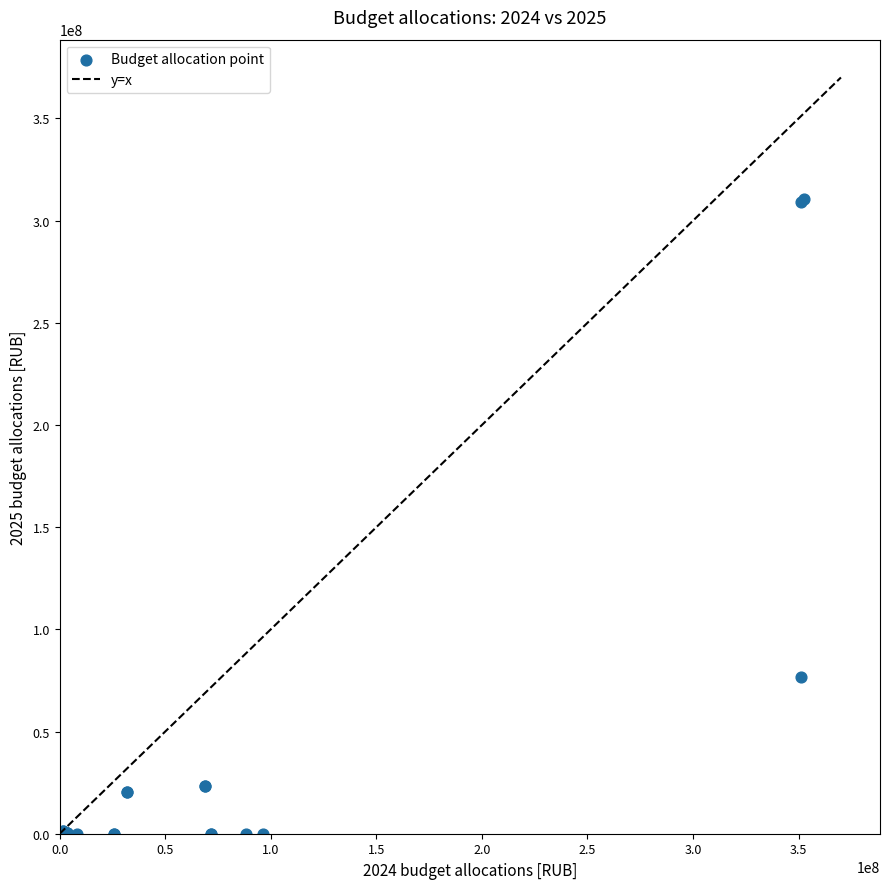

What Y value in the scatter plot is closest to 155264774?

76477649.3